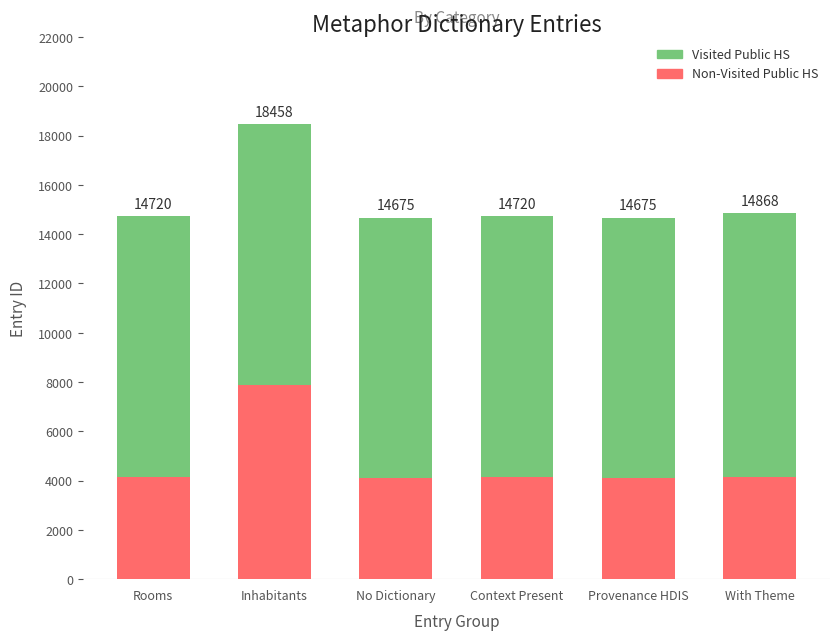

How many bars are there in total?

6